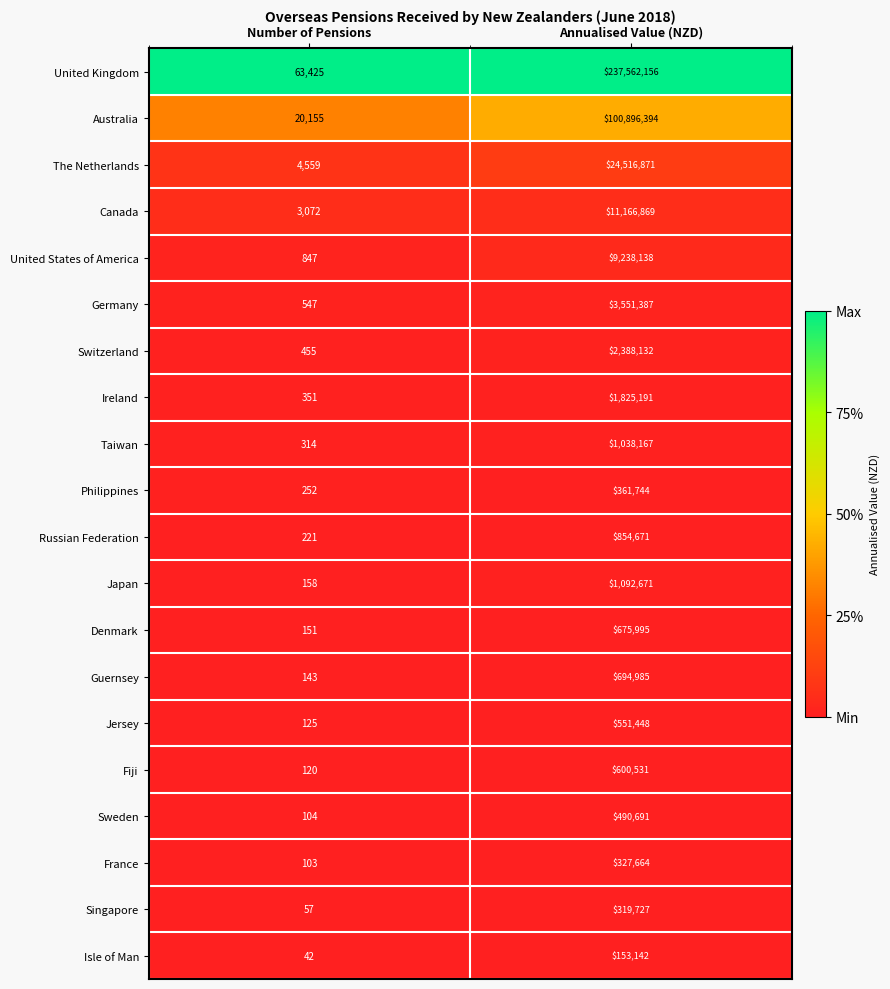

At Annualised Value (NZD), list the series in order from largest to smallest.

United Kingdom, Australia, The Netherlands, Canada, United States of America, Germany, Switzerland, Ireland, Japan, Taiwan, Russian Federation, Guernsey, Denmark, Fiji, Jersey, Sweden, Philippines, France, Singapore, Isle of Man